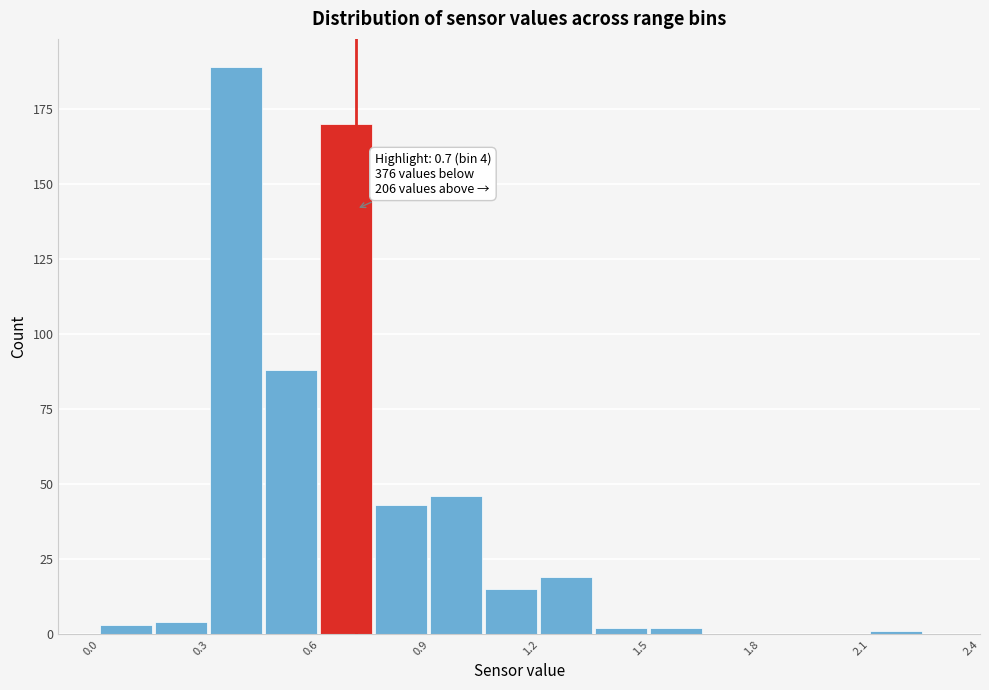

Read against the x-axis, roughly where is the centre of the tallest bar?

0.35